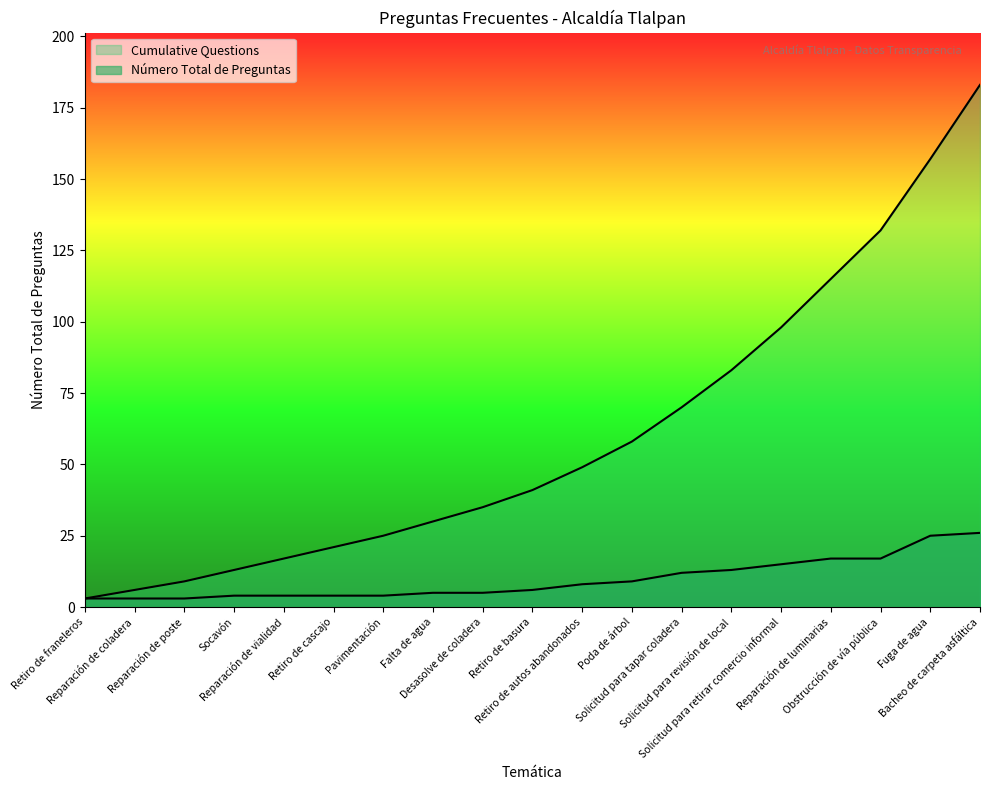

Which series has the largest total across all categories?

Cumulative Questions